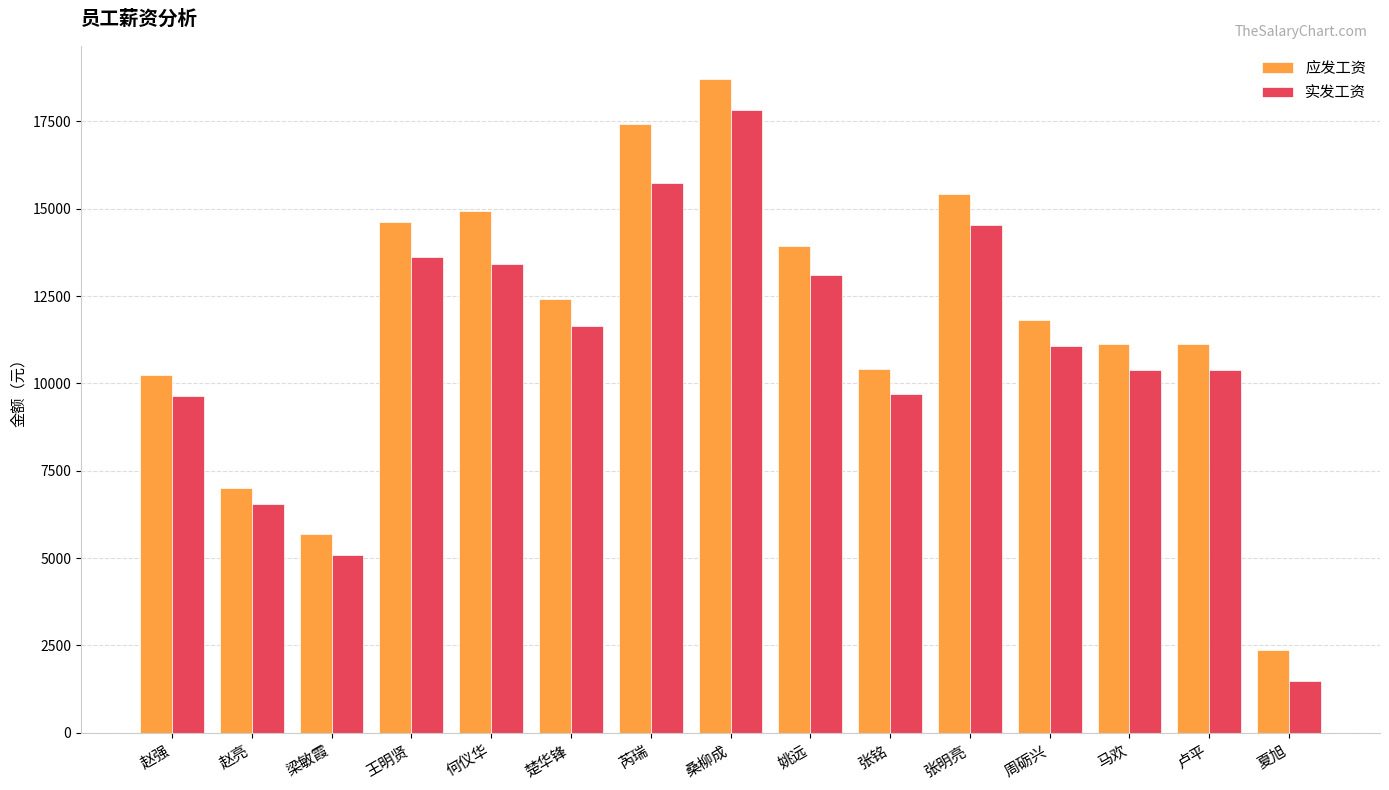

Is the value of 应发工资 at 夏旭 greater than the value of 实发工资 at 张明亮?

No